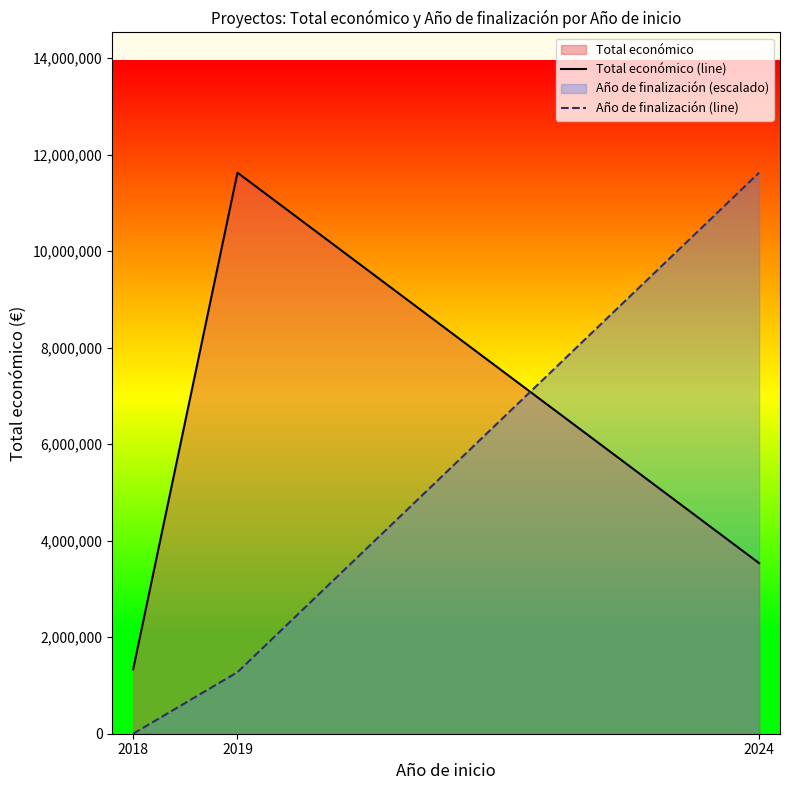

What is the difference between the Total económico (line) values at 2018 and 2024?

2198234.0